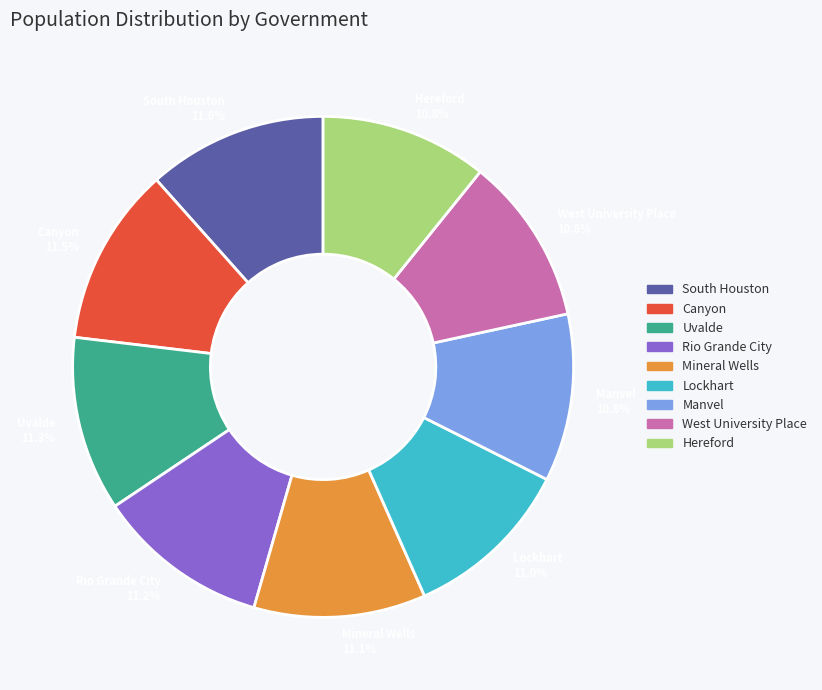

What is the ratio of the value at Uvalde to the value at South Houston?

1.0